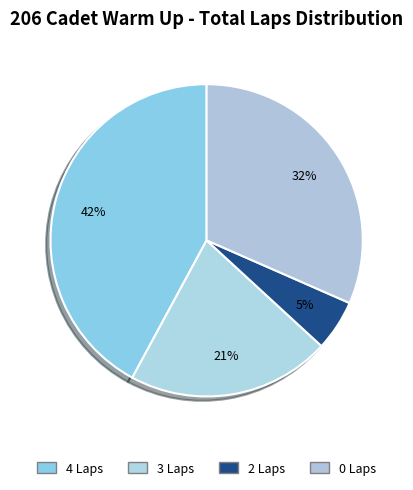

Count the number of slices in the pie.

4